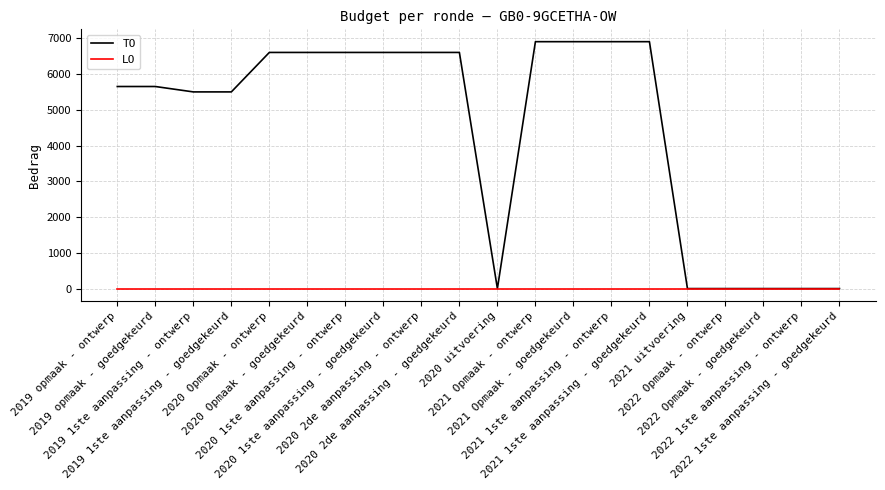

Reading left to right, list all the values displayed in this chart.

TO: 2019 opmaak - ontwerp=5653	2019 opmaak - goedgekeurd=5653	2019 1ste aanpassing - ontwerp=5502	2019 1ste aanpassing - goedgekeurd=5502	2020 Opmaak - ontwerp=6606	2020 Opmaak - goedgekeurd=6606	2020 1ste aanpassing - ontwerp=6606	2020 1ste aanpassing - goedgekeurd=6606	2020 2de aanpassing - ontwerp=6606	2020 2de aanpassing - goedgekeurd=6606	2020 uitvoering=0	2021 Opmaak - ontwerp=6907	2021 Opmaak - goedgekeurd=6907	2021 1ste aanpassing - ontwerp=6907	2021 1ste aanpassing - goedgekeurd=6907	2021 uitvoering=0	2022 Opmaak - ontwerp=0	2022 Opmaak - goedgekeurd=0	2022 1ste aanpassing - ontwerp=0	2022 1ste aanpassing - goedgekeurd=0
LO: 2019 opmaak - ontwerp=0	2019 opmaak - goedgekeurd=0	2019 1ste aanpassing - ontwerp=0	2019 1ste aanpassing - goedgekeurd=0	2020 Opmaak - ontwerp=0	2020 Opmaak - goedgekeurd=0	2020 1ste aanpassing - ontwerp=0	2020 1ste aanpassing - goedgekeurd=0	2020 2de aanpassing - ontwerp=0	2020 2de aanpassing - goedgekeurd=0	2020 uitvoering=0	2021 Opmaak - ontwerp=0	2021 Opmaak - goedgekeurd=0	2021 1ste aanpassing - ontwerp=0	2021 1ste aanpassing - goedgekeurd=0	2021 uitvoering=0	2022 Opmaak - ontwerp=0	2022 Opmaak - goedgekeurd=0	2022 1ste aanpassing - ontwerp=0	2022 1ste aanpassing - goedgekeurd=0